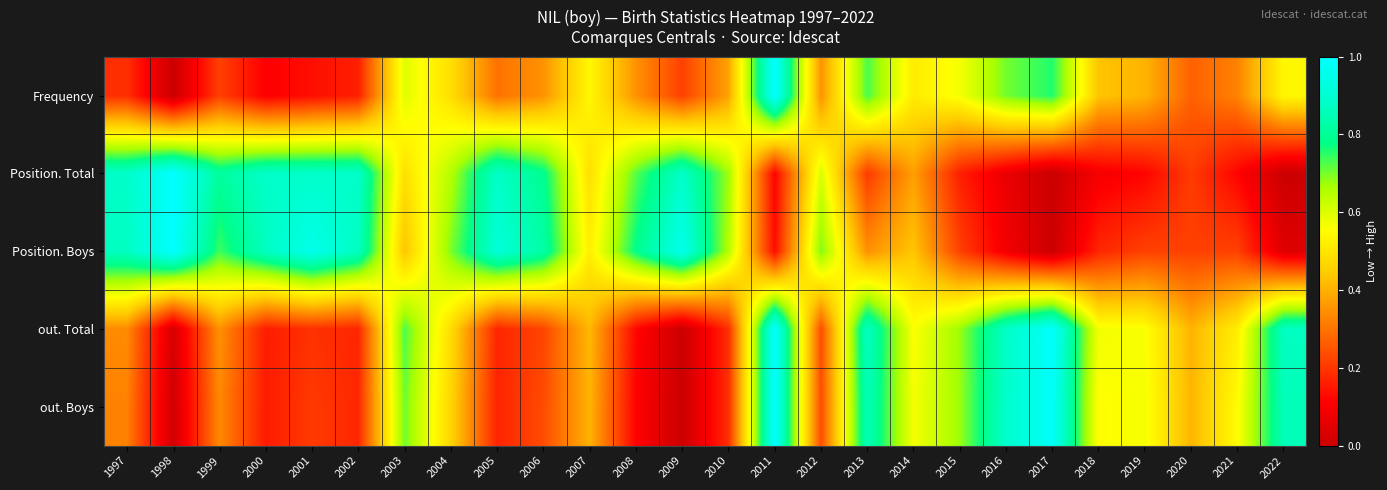

What is the difference between the highest and lowest values at 2022?

0.9